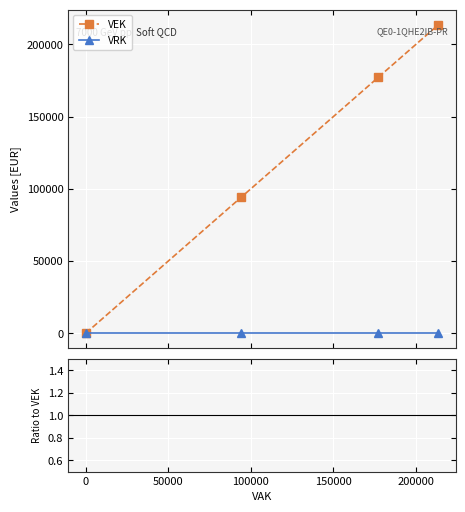

What is the sum of all VEK values?

485052